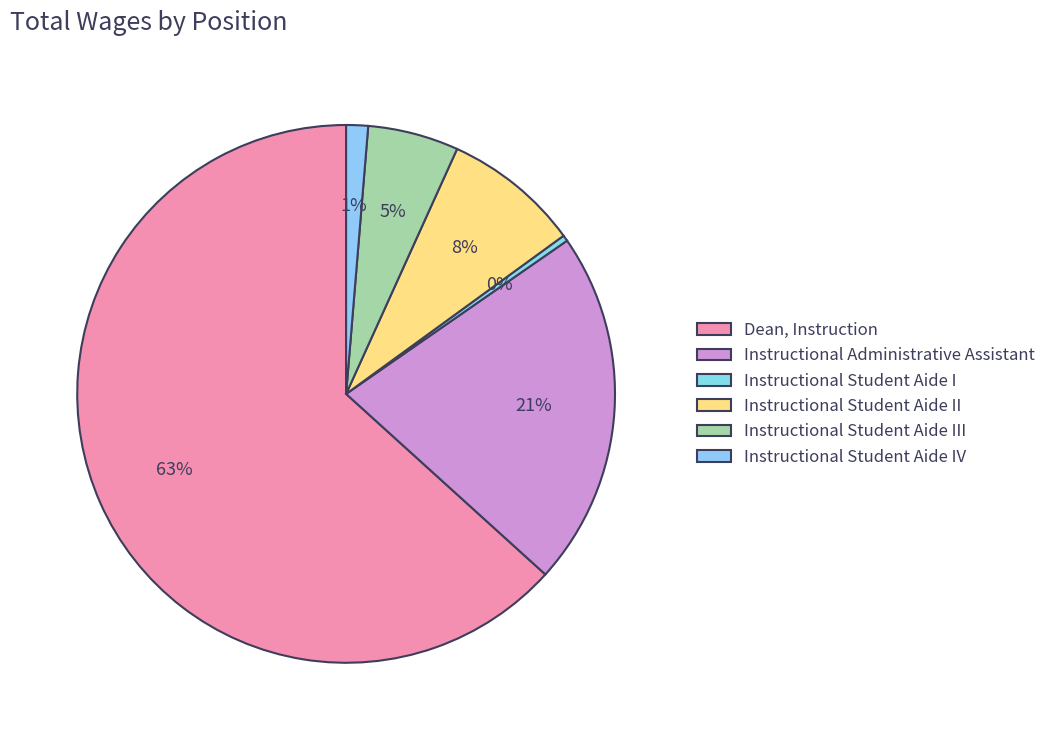

Do Instructional Administrative Assistant and Instructional Student Aide III together represent more than half of the pie?

No